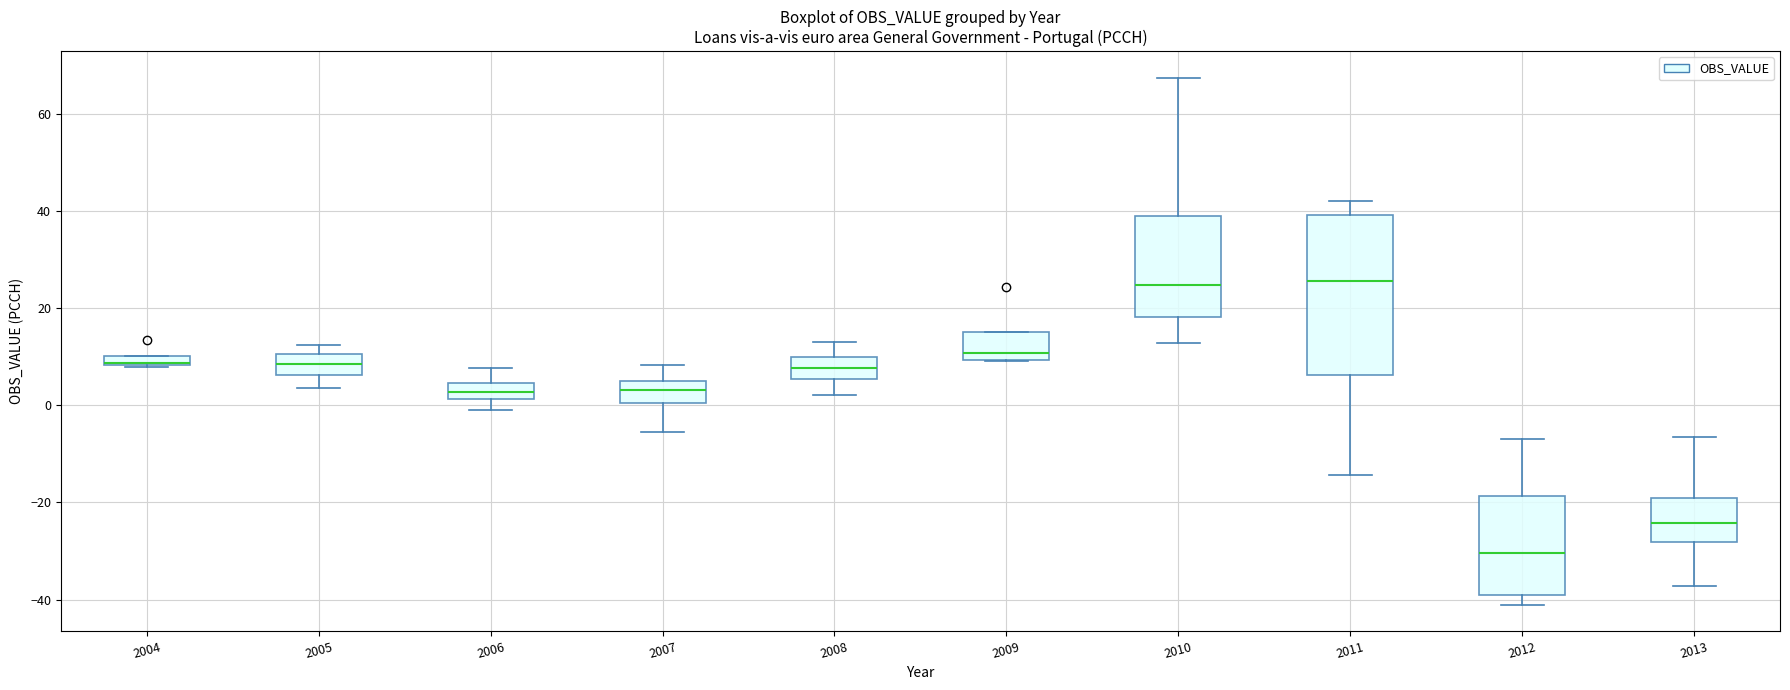

Comparing the boxes themselves (not the whiskers), which one is the tallest?

2011